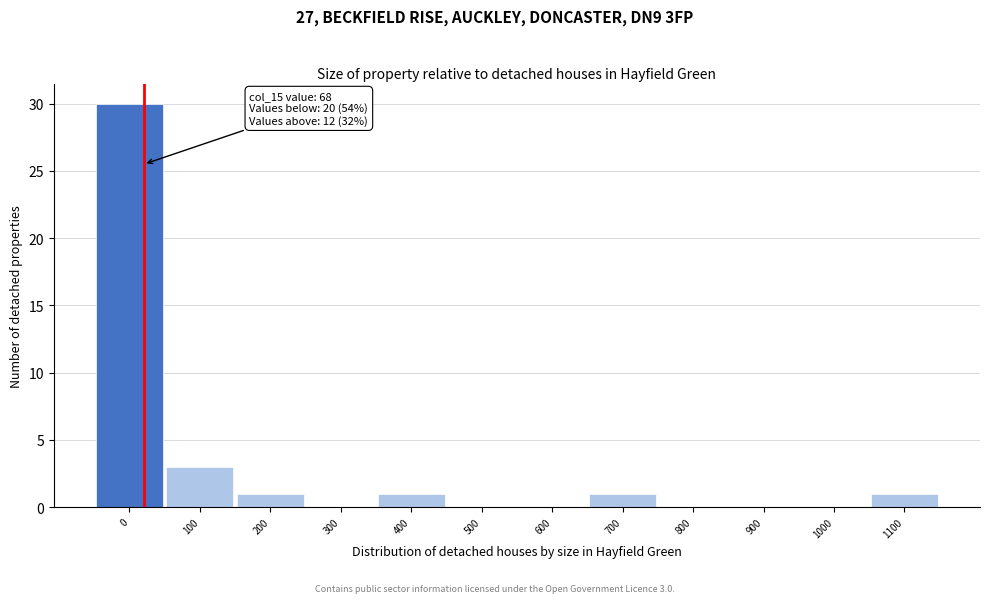

Reading left to right, list all the values displayed in this chart.

0=30	100=3	200=1	300=0	400=1	500=0	600=0	700=1	800=0	900=0	1000=0	1100=1